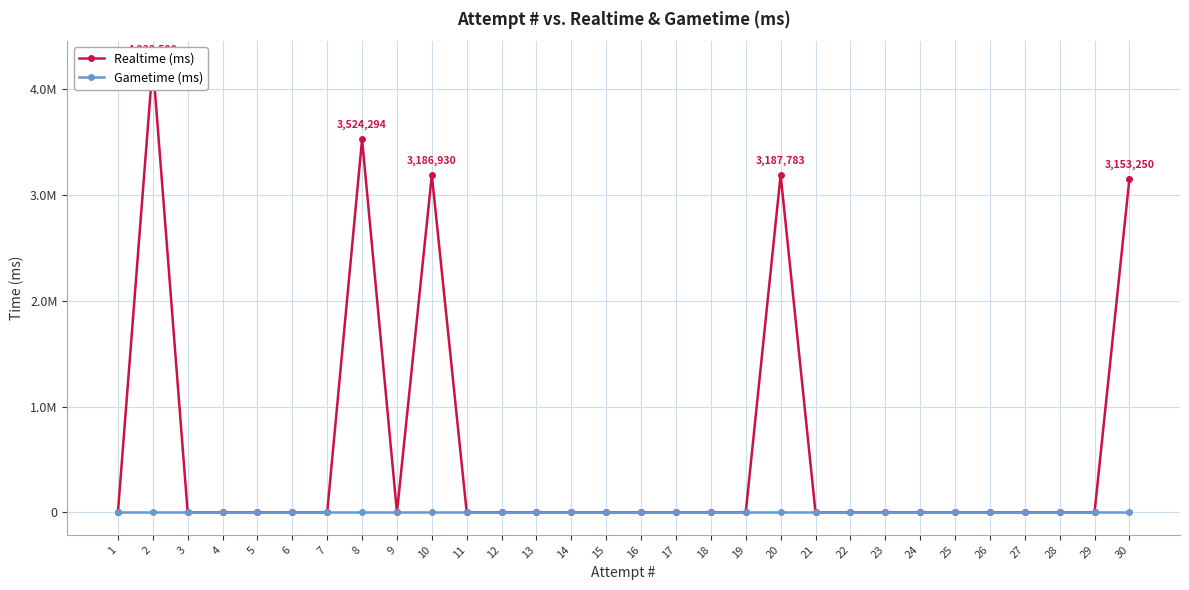

Reading right to left, transcribe all the data shown in this chart.

Realtime (ms): 3153250	0	0	0	0	0	0	0	0	0	3187783	0	0	0	0	0	0	0	0	0	3186930	0	3524294	0	0	0	0	0	4238590	0
Gametime (ms): 0	0	0	0	0	0	0	0	0	0	0	0	0	0	0	0	0	0	0	0	0	0	0	0	0	0	0	0	0	0